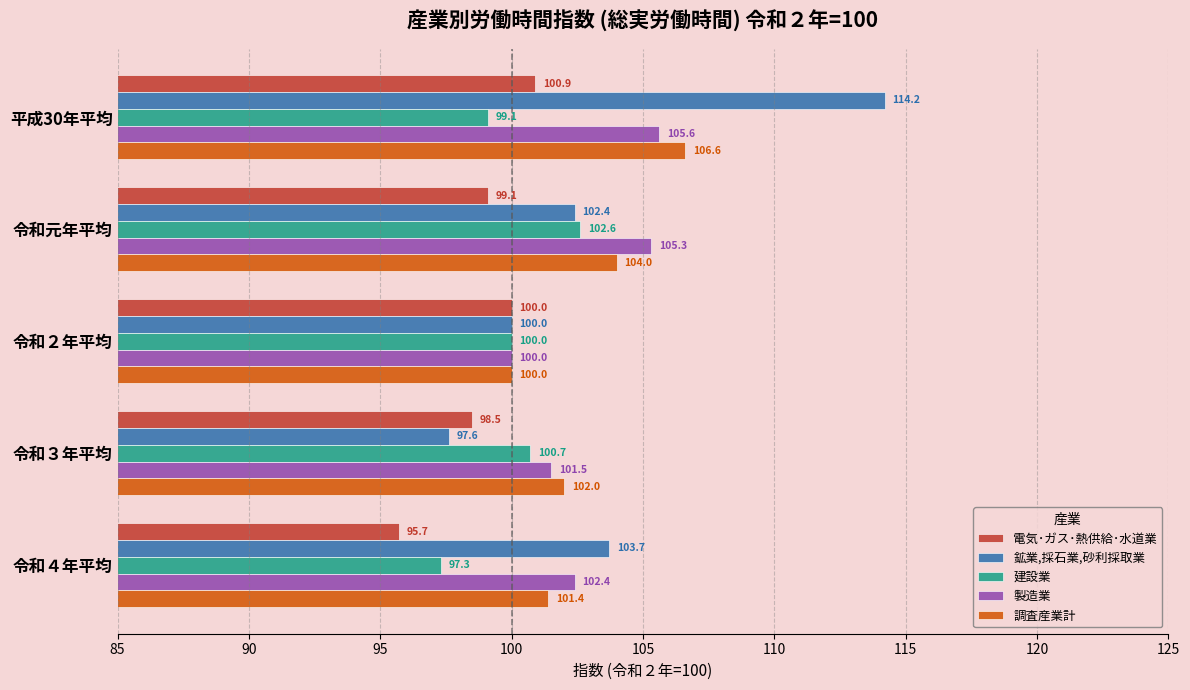

What is the average value of the 建設業 series?

99.9